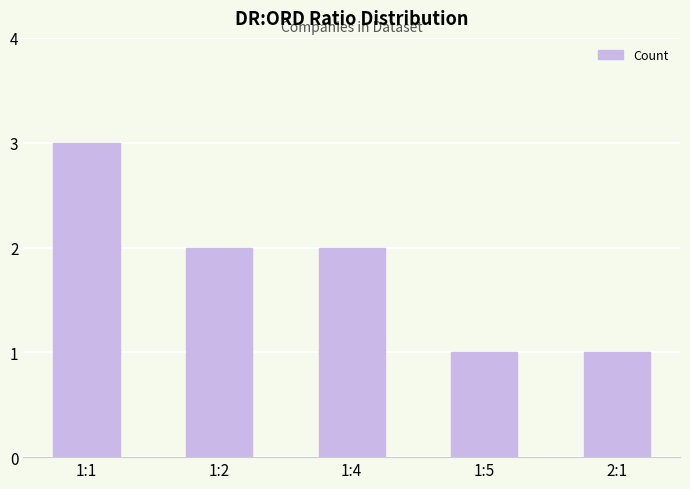

What is the minimum value shown in the chart?

1